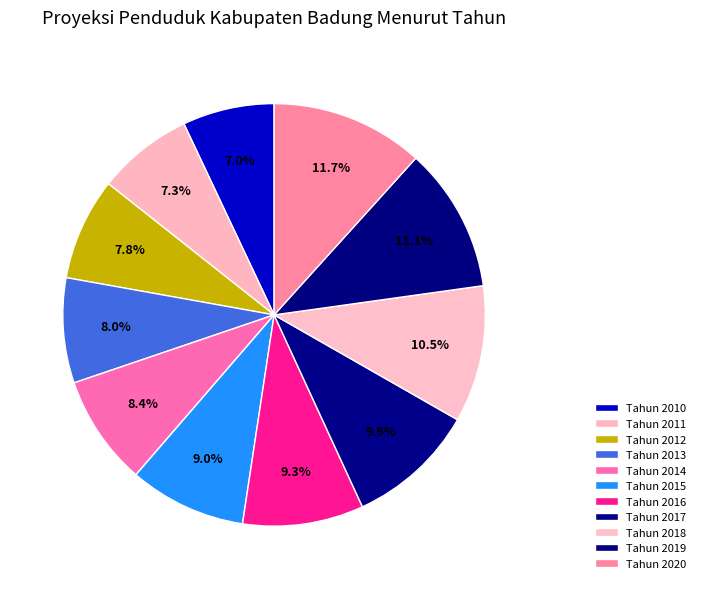

True or false: Tahun 2012 accounts for 8% of the total.

True